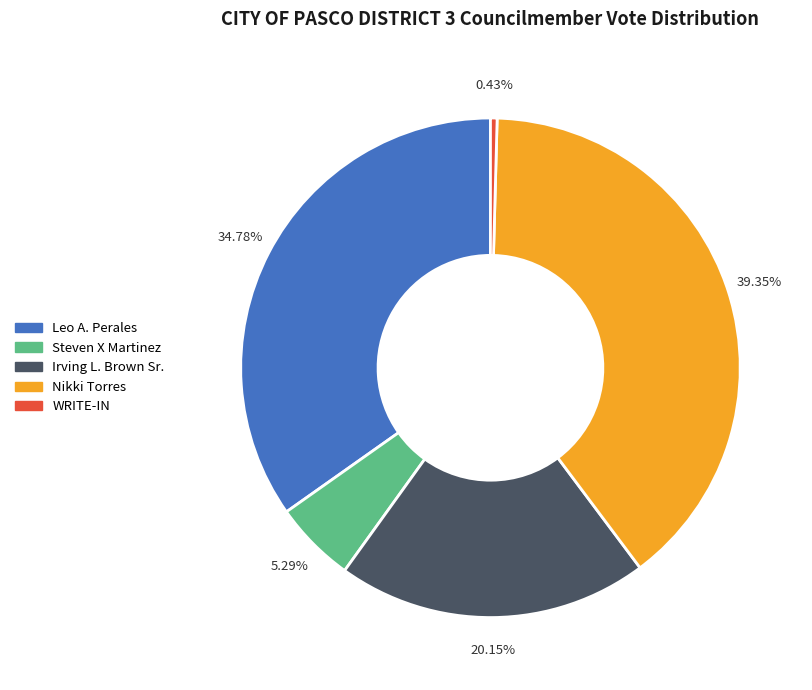

To the nearest percent, what is the difference between the largest and smallest slice percentages?

39%